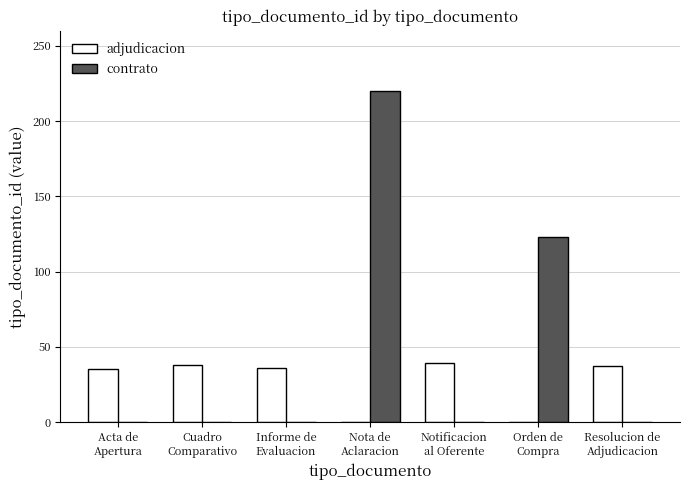

At which label is contrato closest to 110?

Orden de
Compra